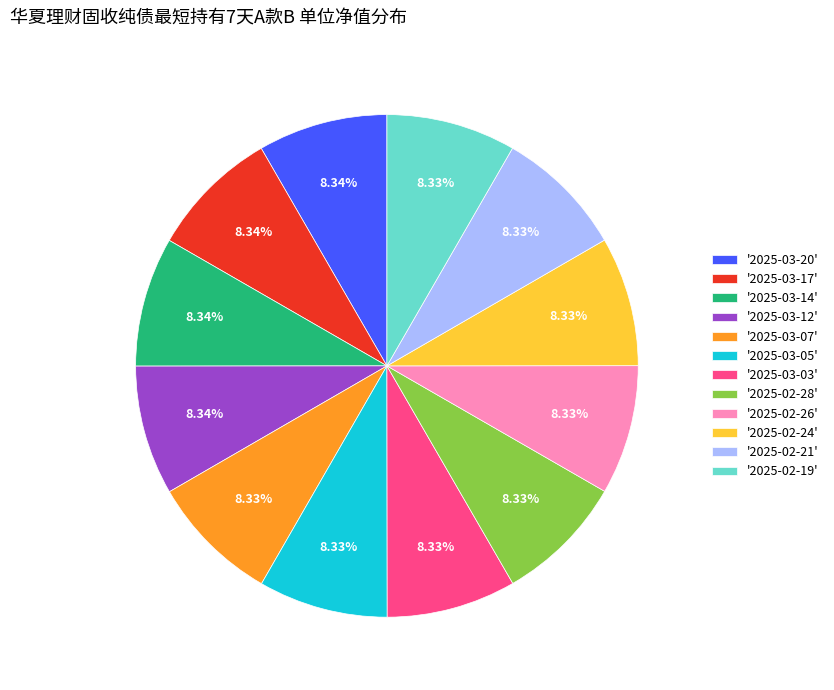

To the nearest percent, what is the average slice percentage?

8%